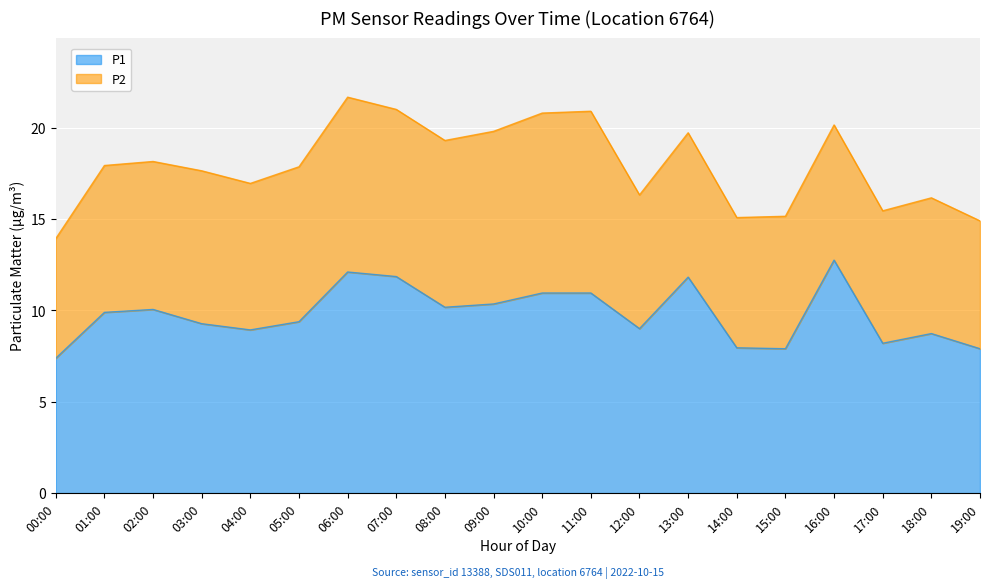

Which has a higher value, 11:00 or 13:00?

13:00